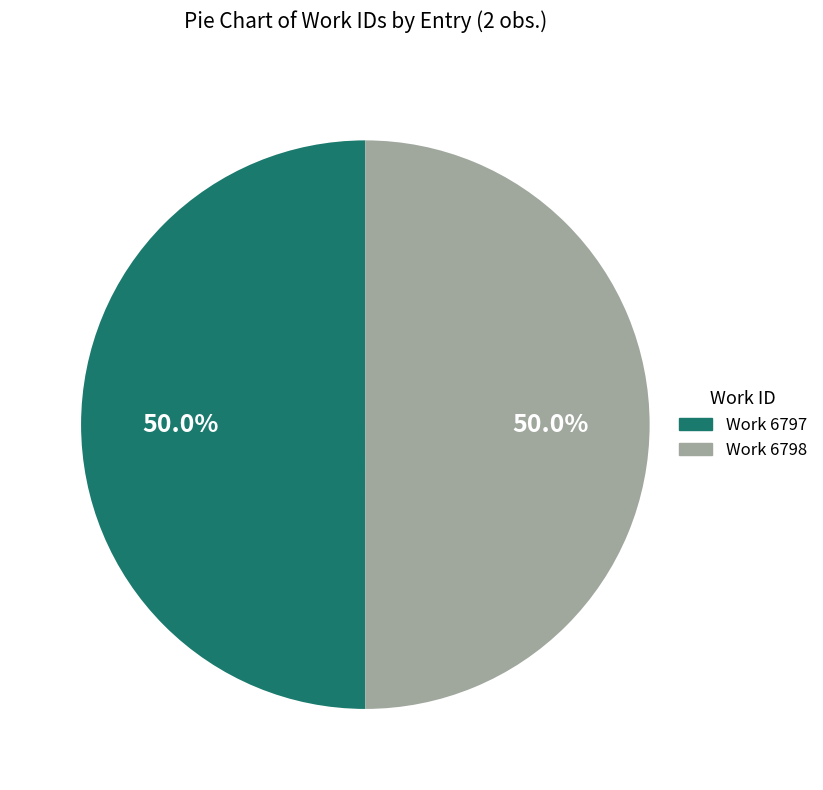

What percentage do Work 6798 and Work 6797 together represent?

100.0%